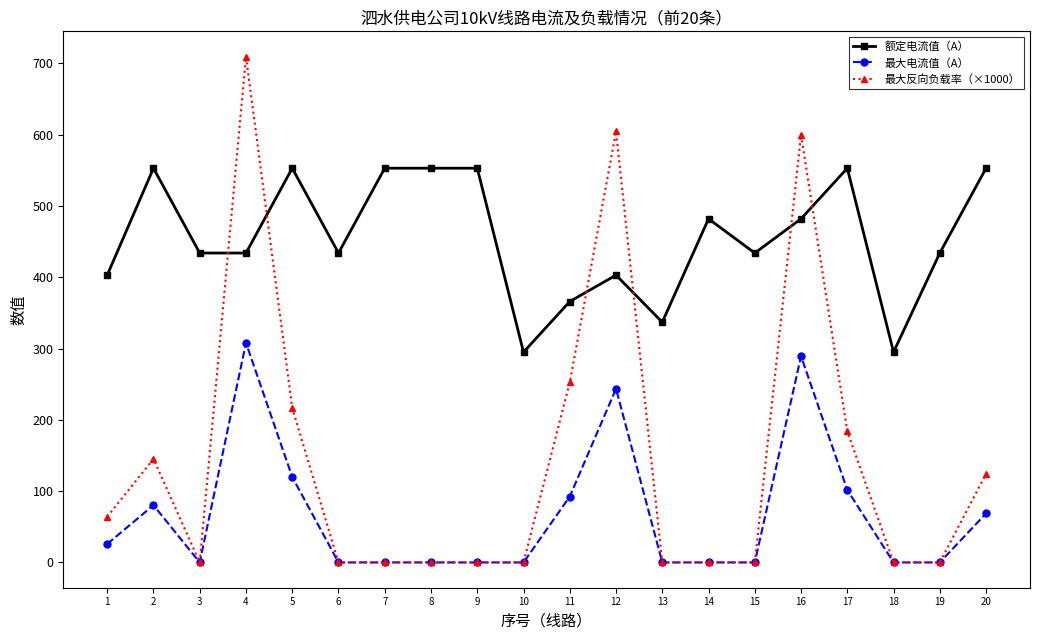

The value of 额定电流值（A） at 17 is 285.6. True or false?

False